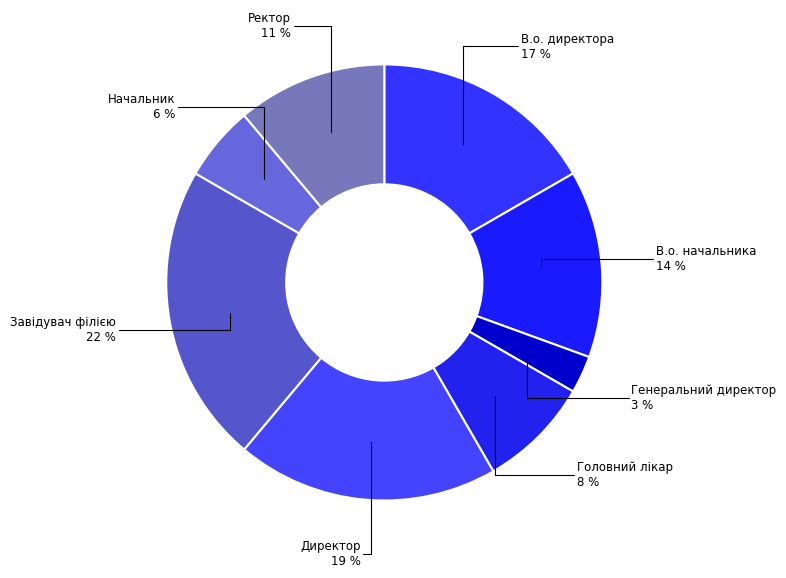

To the nearest percent, what is the average slice percentage?

12%